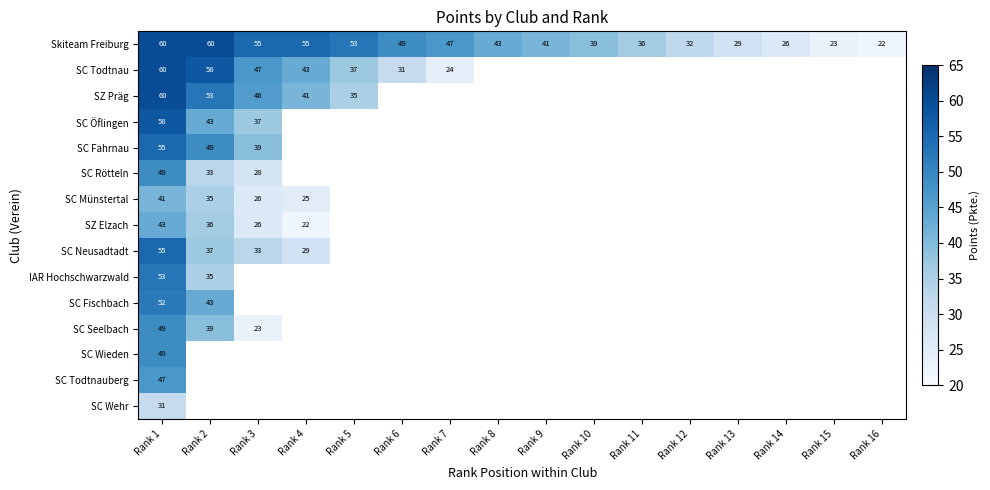

What is the sum of the Skiteam Freiburg values at Rank 14 and Rank 8?

69